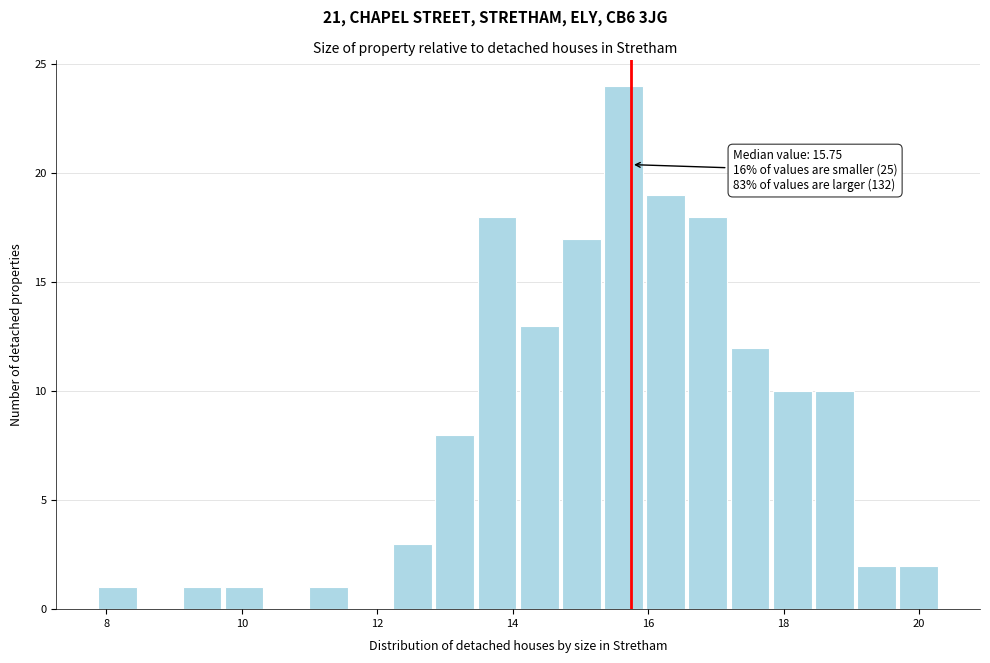

Read against the x-axis, roughly where is the centre of the tallest bar?

15.6